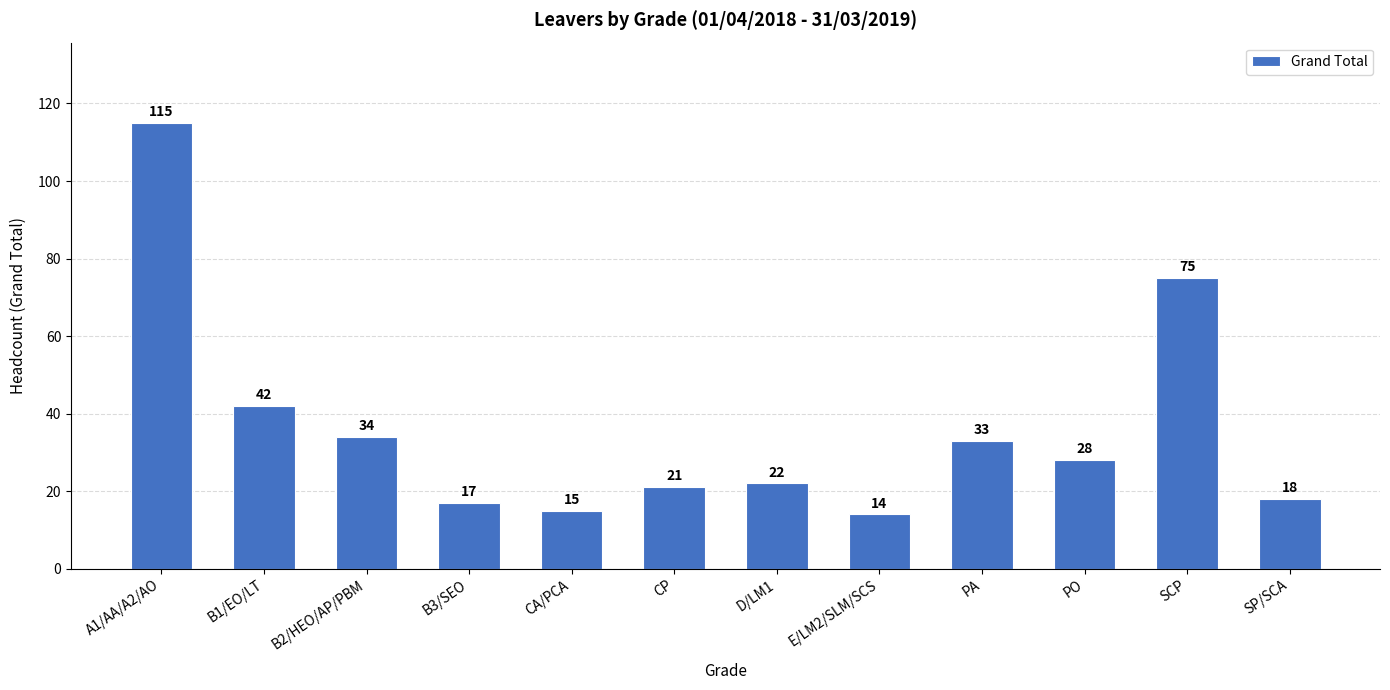

Rank the categories by value from highest to lowest.

A1/AA/A2/AO, SCP, B1/EO/LT, B2/HEO/AP/PBM, PA, PO, D/LM1, CP, SP/SCA, B3/SEO, CA/PCA, E/LM2/SLM/SCS